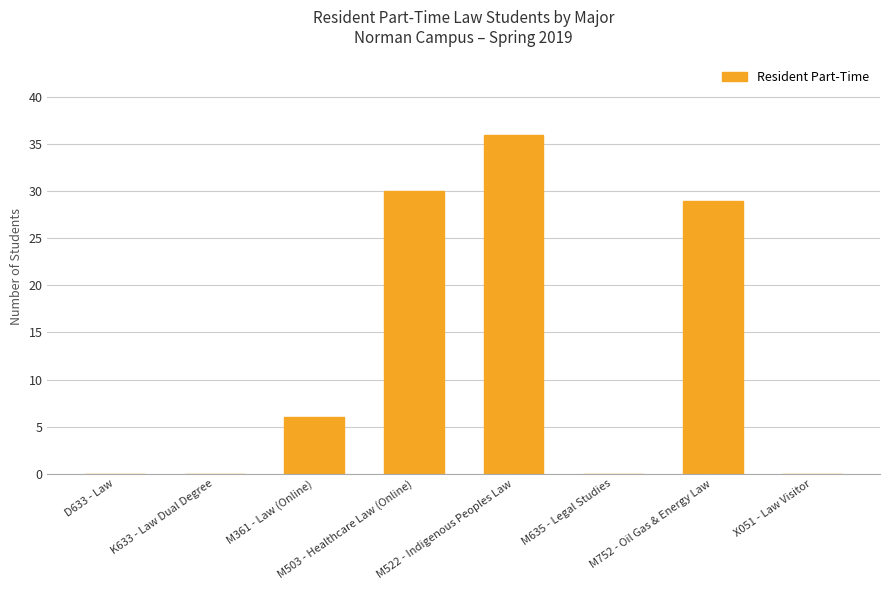

What is the sum of the values at M522 - Indigenous Peoples Law and M752 - Oil Gas & Energy Law?

65